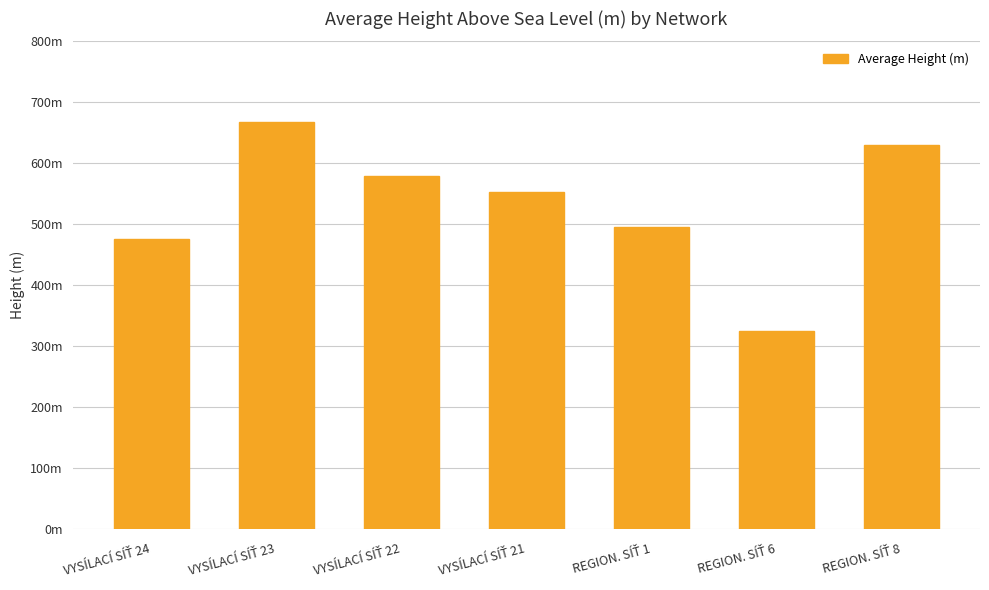

Are the bars horizontal?

No